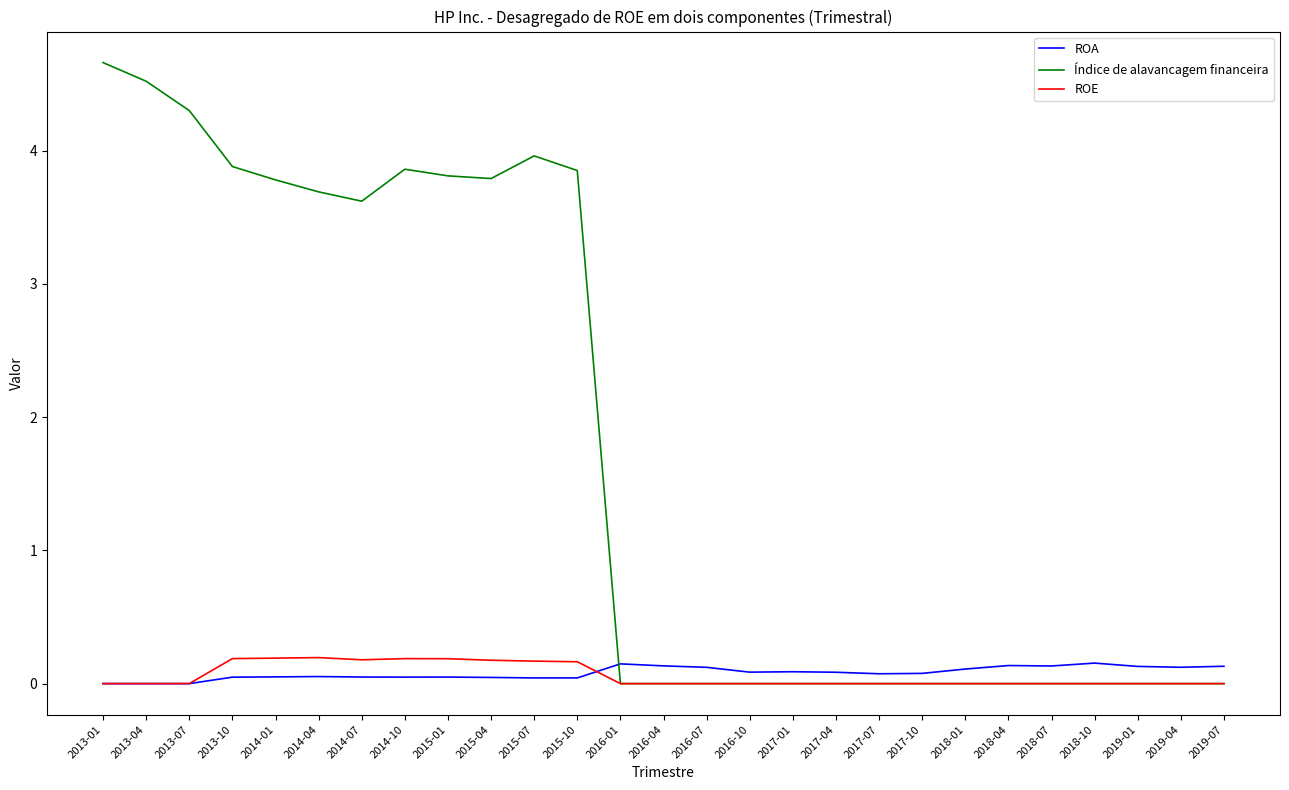

At how many categories does at least one series exceed 2?

12